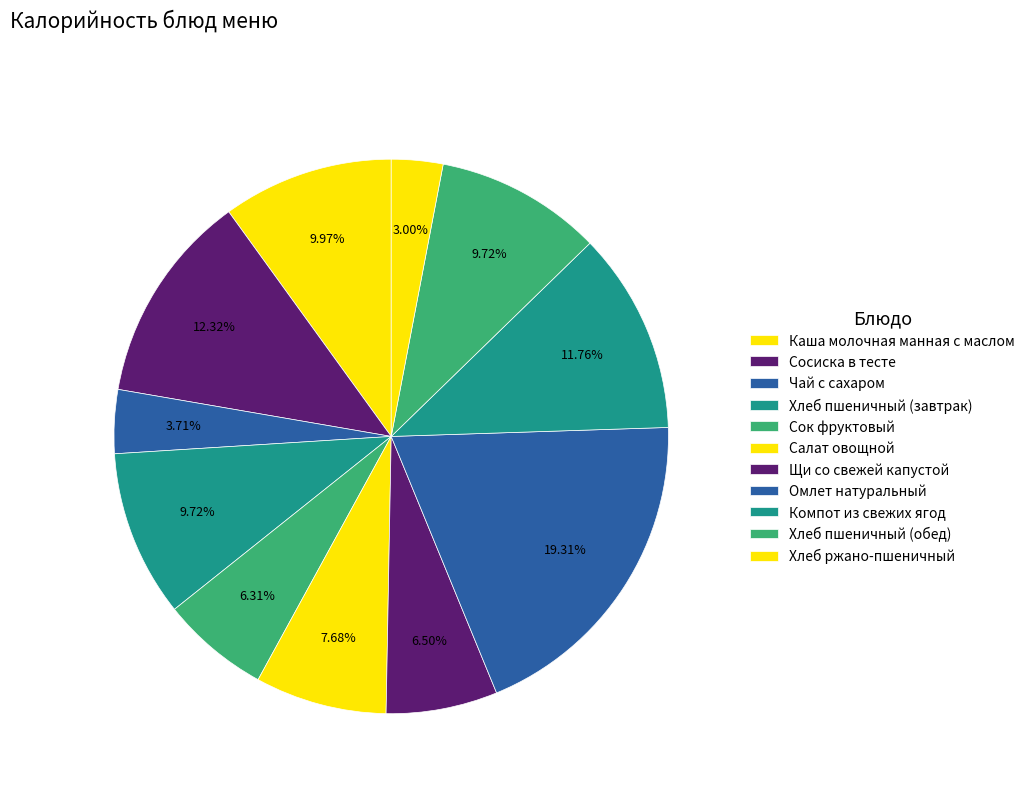

How many segments does this pie chart have?

11